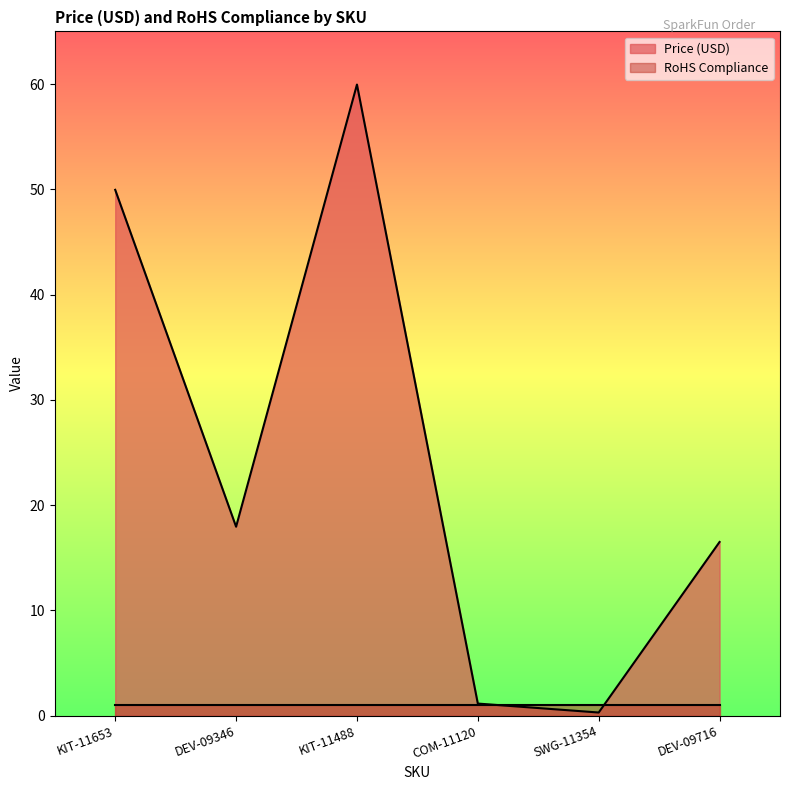

Is it true that the value at DEV-09346 is 17.9?

True